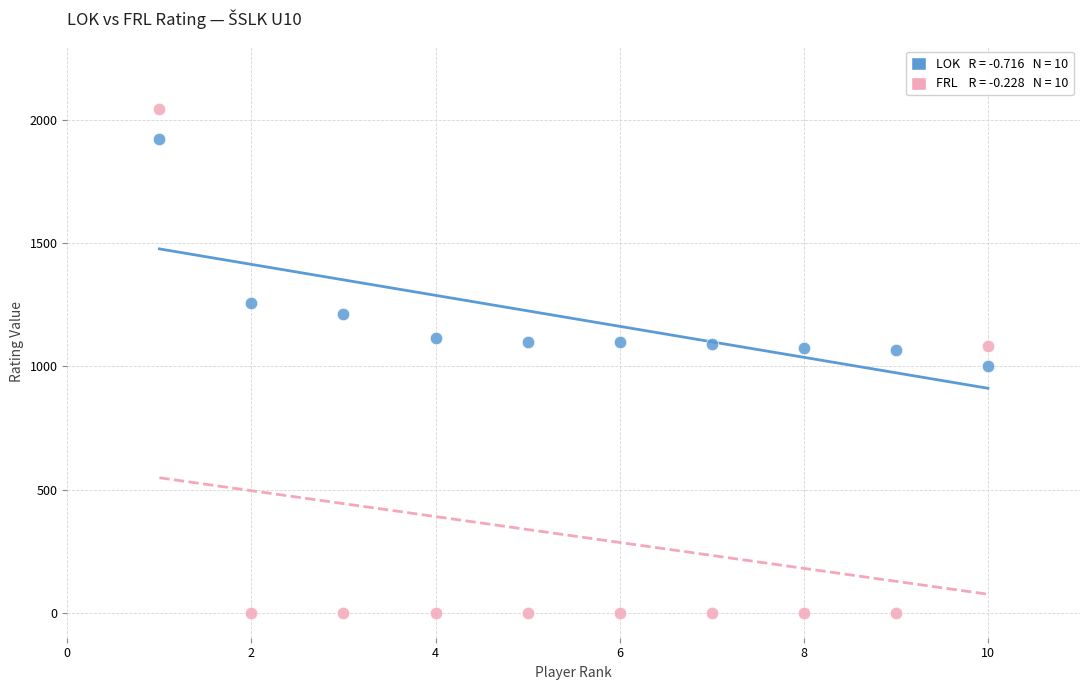

Across all data points, what is the range of Y values (max minus min)?

2043